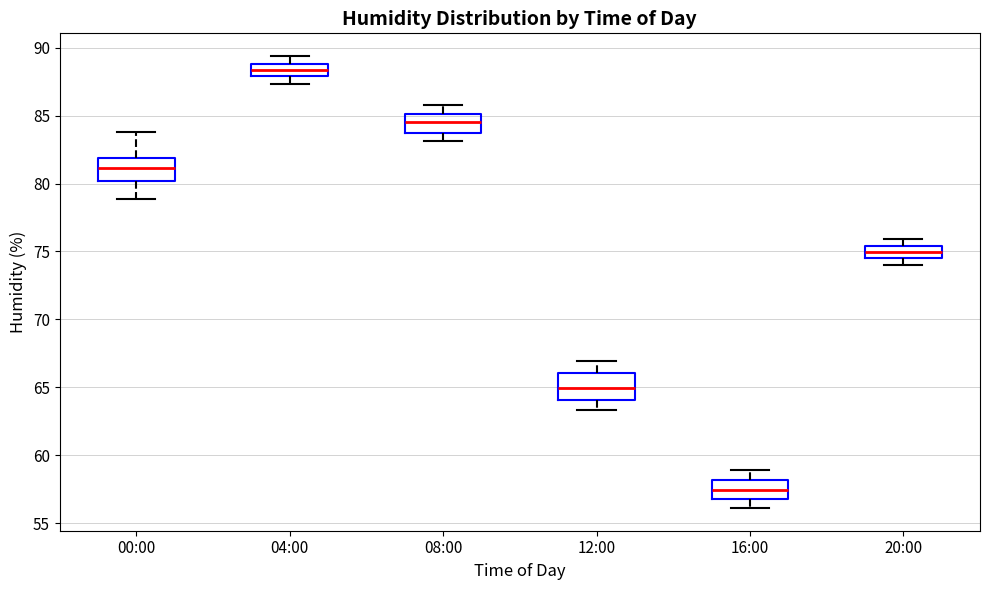

Reading left to right, read every box against the y-axis: the position of its median line, the range the box covers, and the ends of its whiskers. The values are not printed on the chart, so give them approximately, as read against the axis.

00:00: median 81.0, box 80.0 to 82.0, whiskers 79.0 to 84.0
04:00: median 88.5, box 88.0 to 89.0, whiskers 87.5 to 89.5
08:00: median 84.5, box 83.5 to 85.0, whiskers 83.0 to 86.0
12:00: median 65.0, box 64.0 to 66.0, whiskers 63.5 to 67.0
16:00: median 57.5, box 57.0 to 58.0, whiskers 56.0 to 59.0
20:00: median 75.0, box 74.5 to 75.5, whiskers 74.0 to 76.0